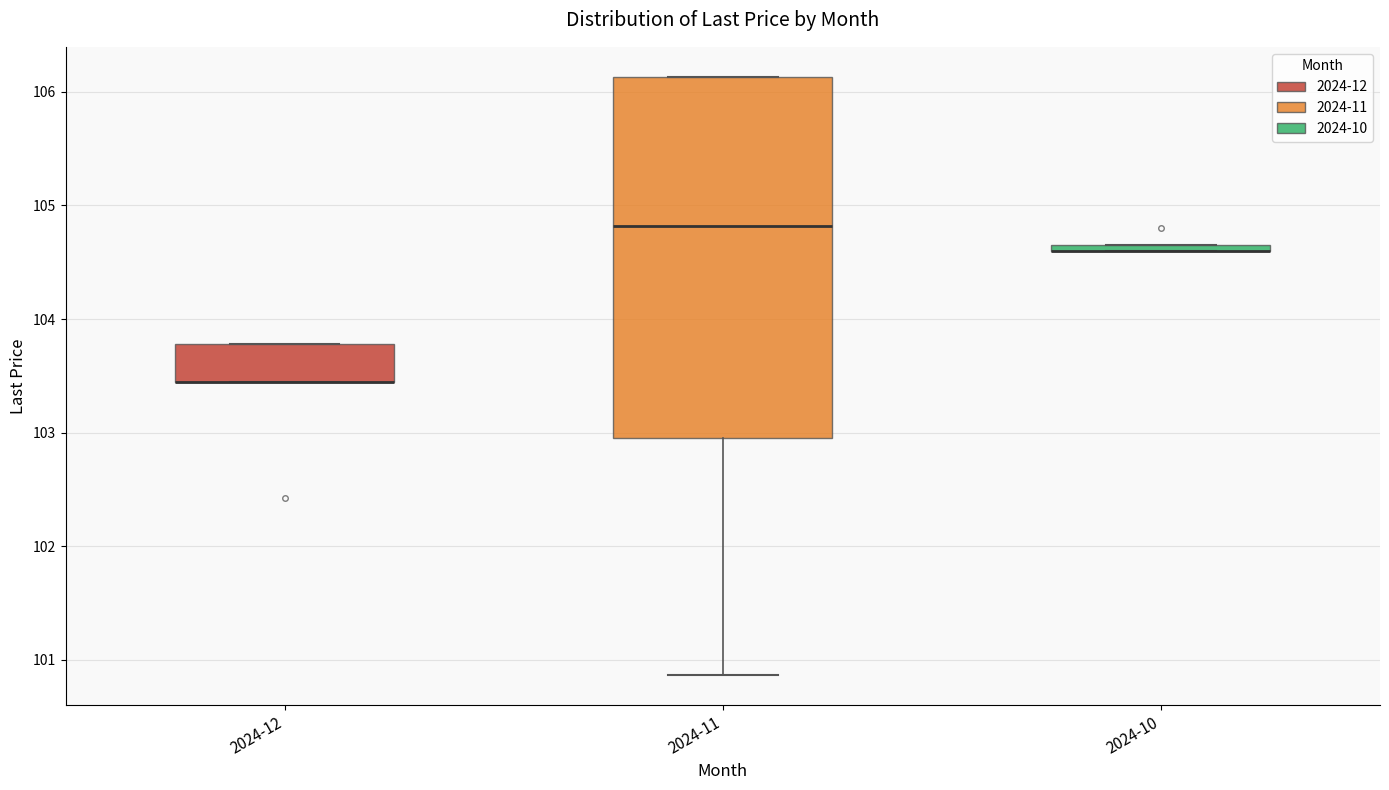

Where is the upper edge of the box for 2024-10 on the y-axis? The values are not printed on the chart, so give them approximately, as read against the axis.

104.7